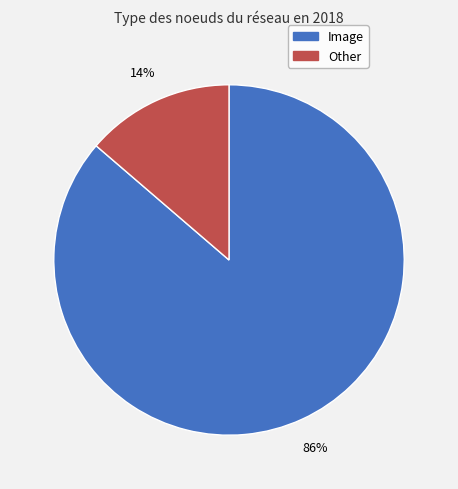

To the nearest percent, what portion does Image represent?

86%